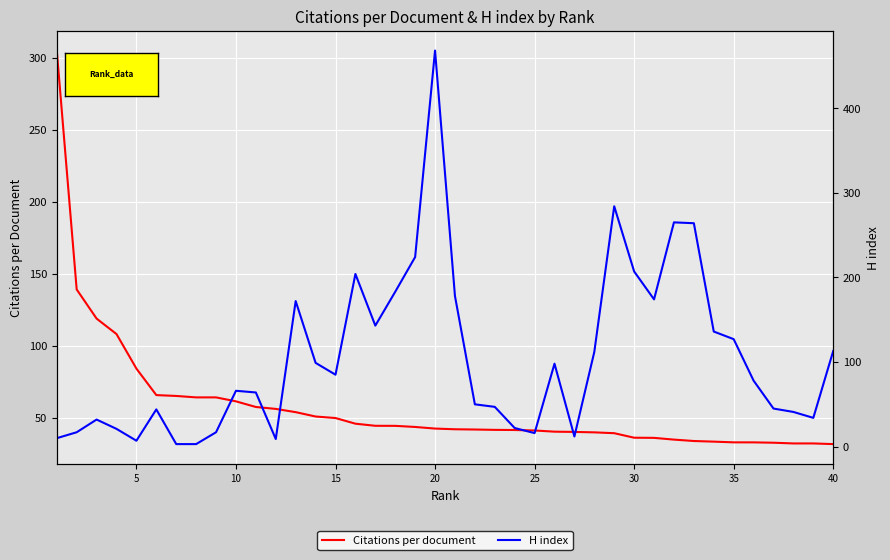

Between 24 and 20, which is larger?

20